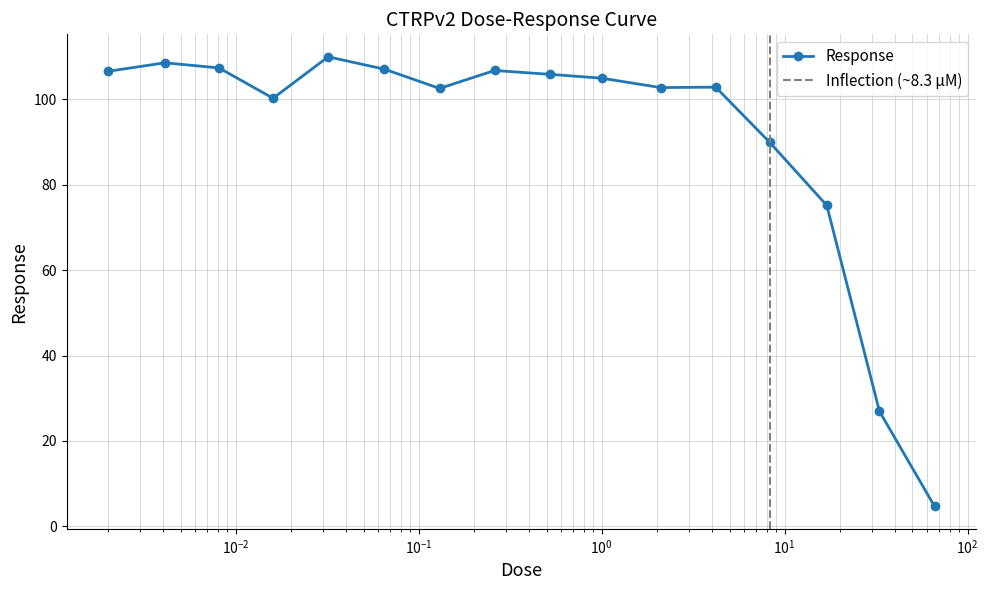

Is this an area chart (filled region under the line)?

No